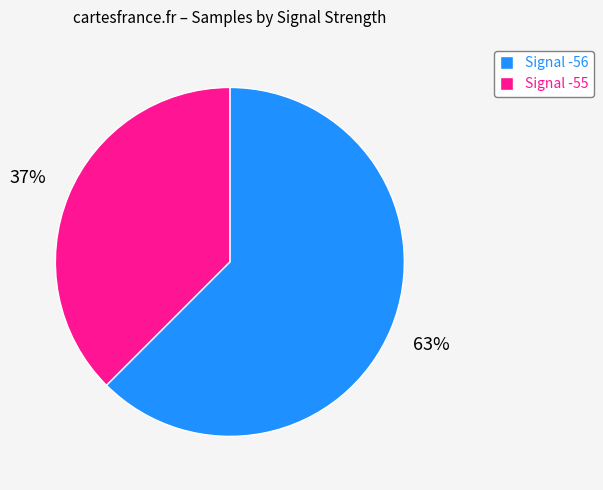

How many segments does this pie chart have?

2